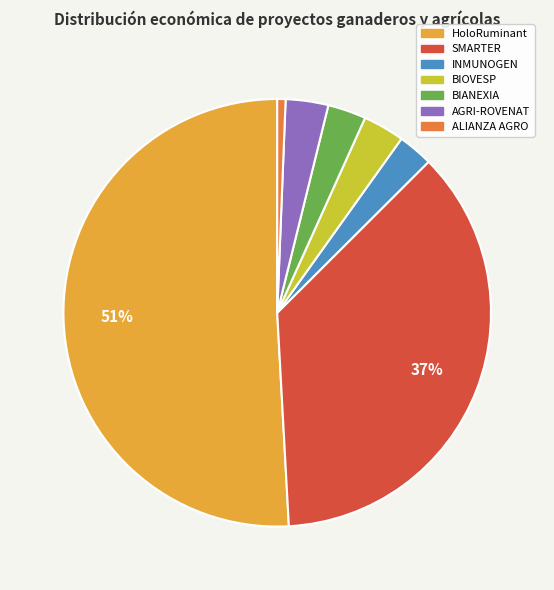

Between ALIANZA AGRO and BIOVESP, which is larger?

BIOVESP